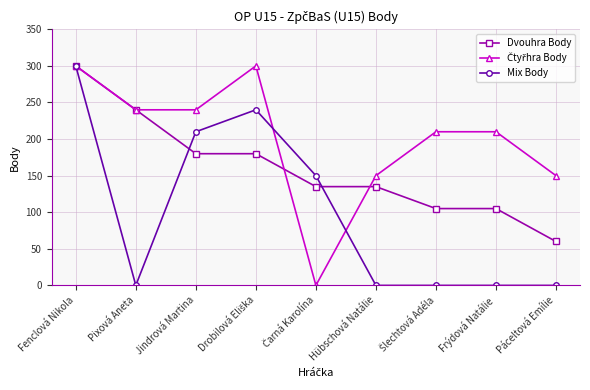

Is it true that Mix Body equals 0 at Hübschová Natálie?

True